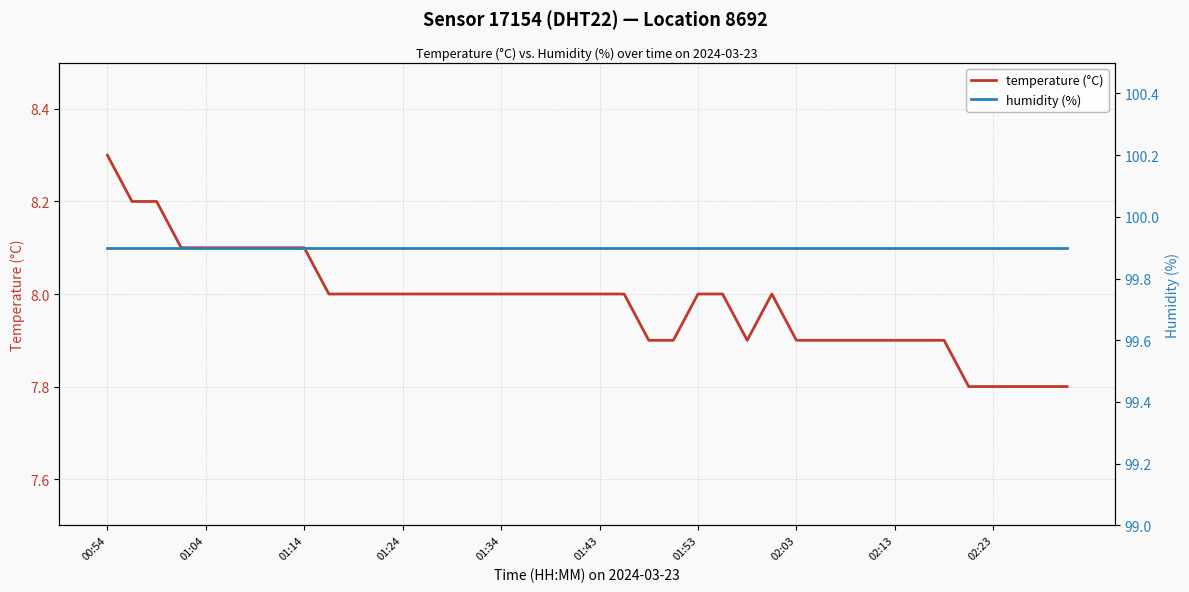

True or false: temperature (°C) and humidity (%) intersect in this chart.

False